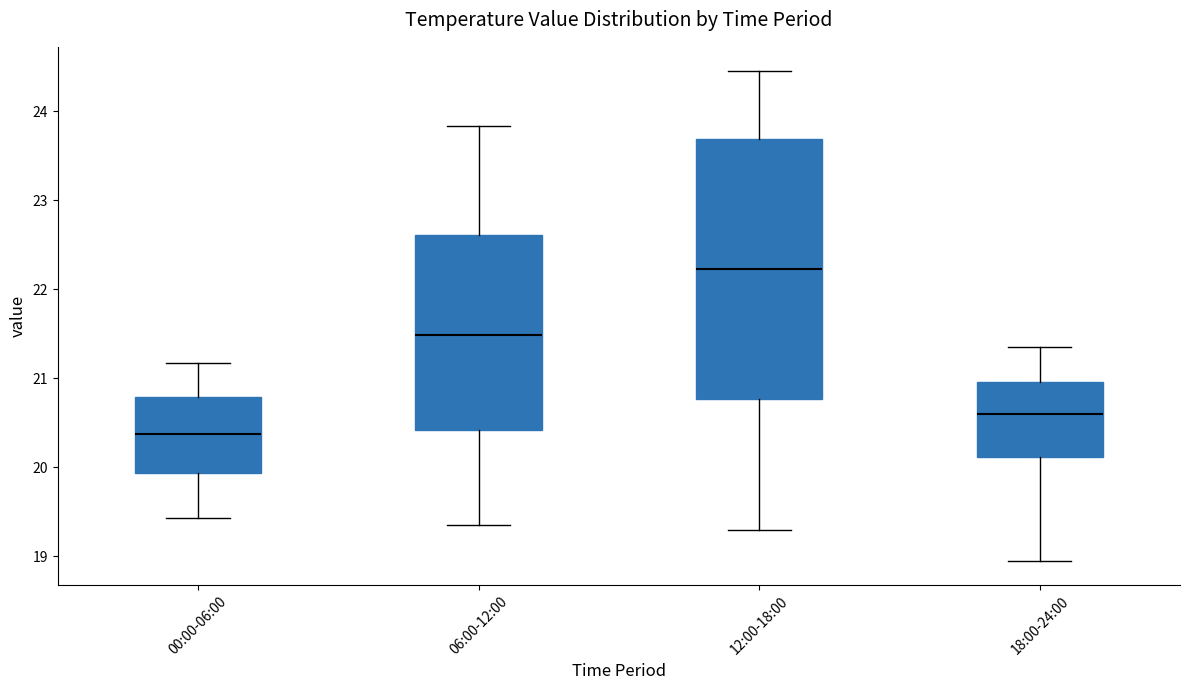

Which box is the tallest, from its lower edge to its upper edge?

12:00-18:00